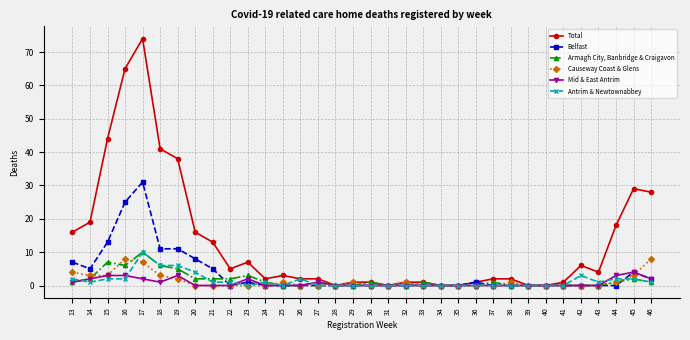

At how many categories does at least one series exceed 9?

12